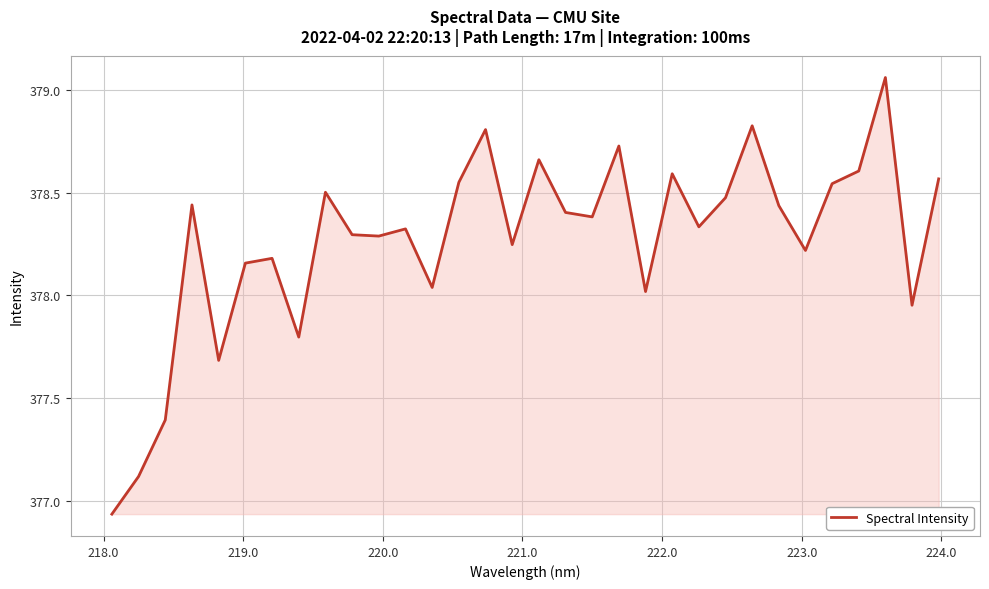

What is the difference between the maximum and minimum values?

2.1